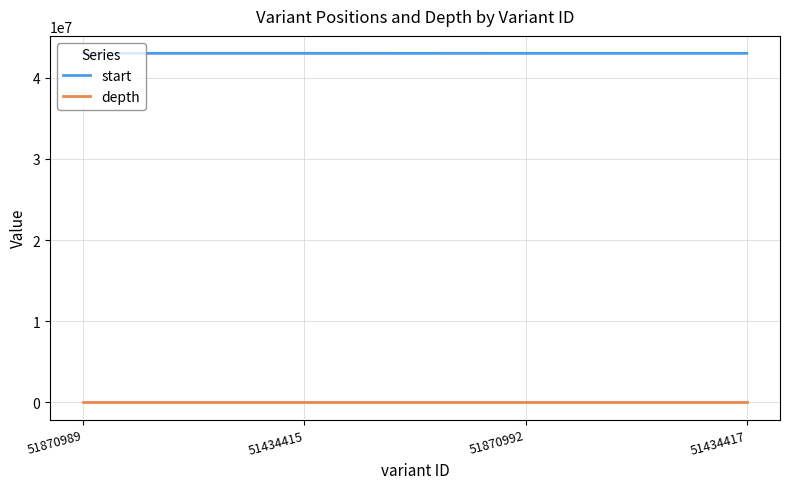

True or false: start and depth intersect in this chart.

False